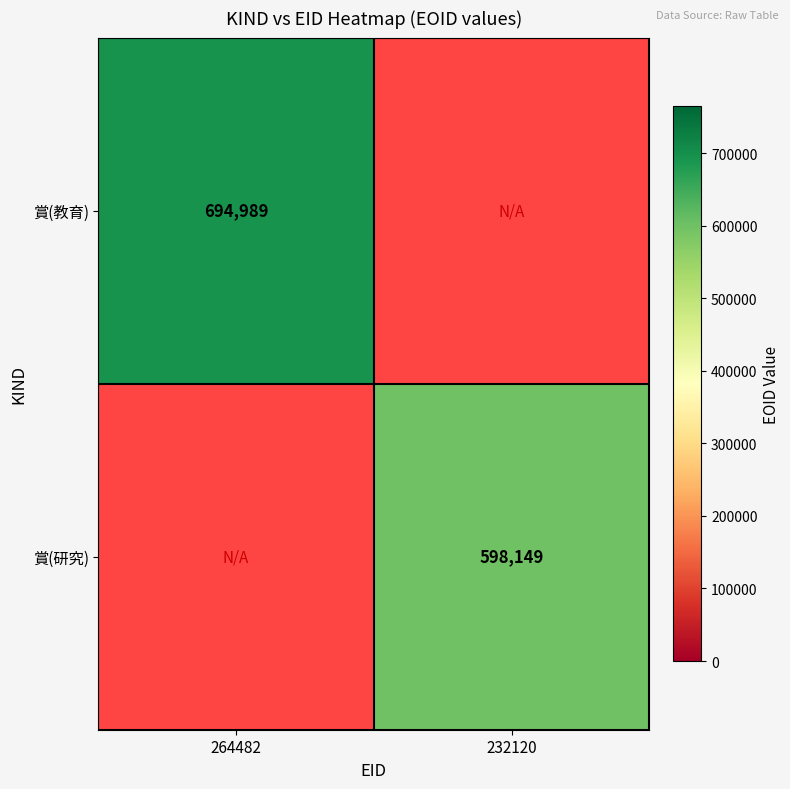

Which category has the highest value across all series?

264482